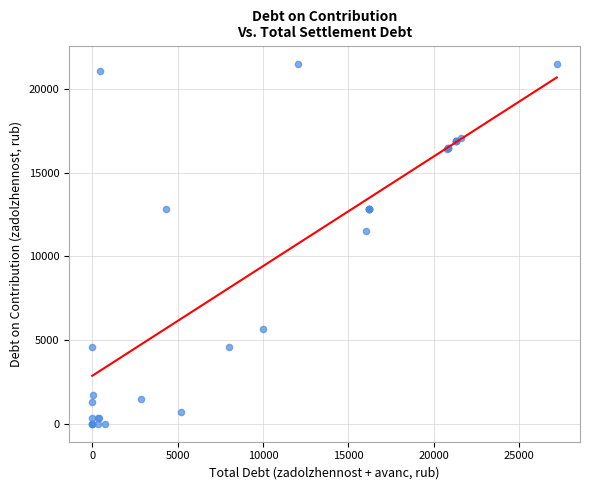

What Y value in the scatter plot is closest to 10759?

11533.2